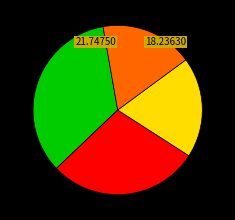

Is there any slice that represents more than half of the pie?

No